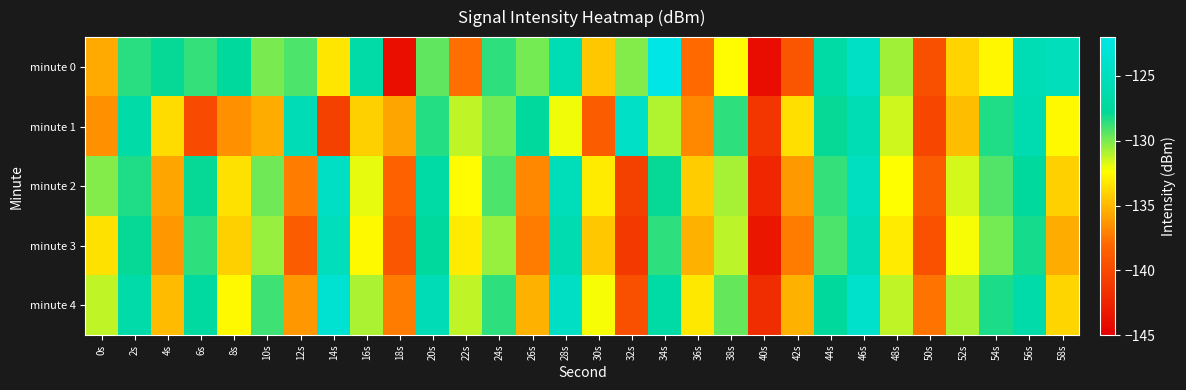

What is the spread (max minus min) of values at 4s?

8.3